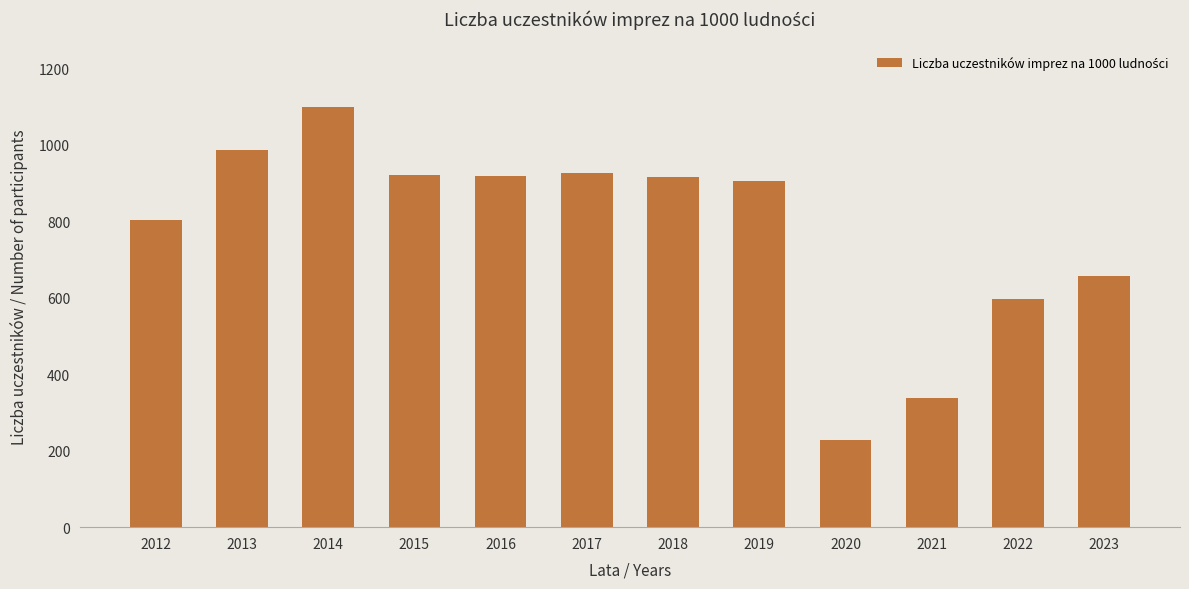

What is the difference between the maximum and second lowest values?

760.7